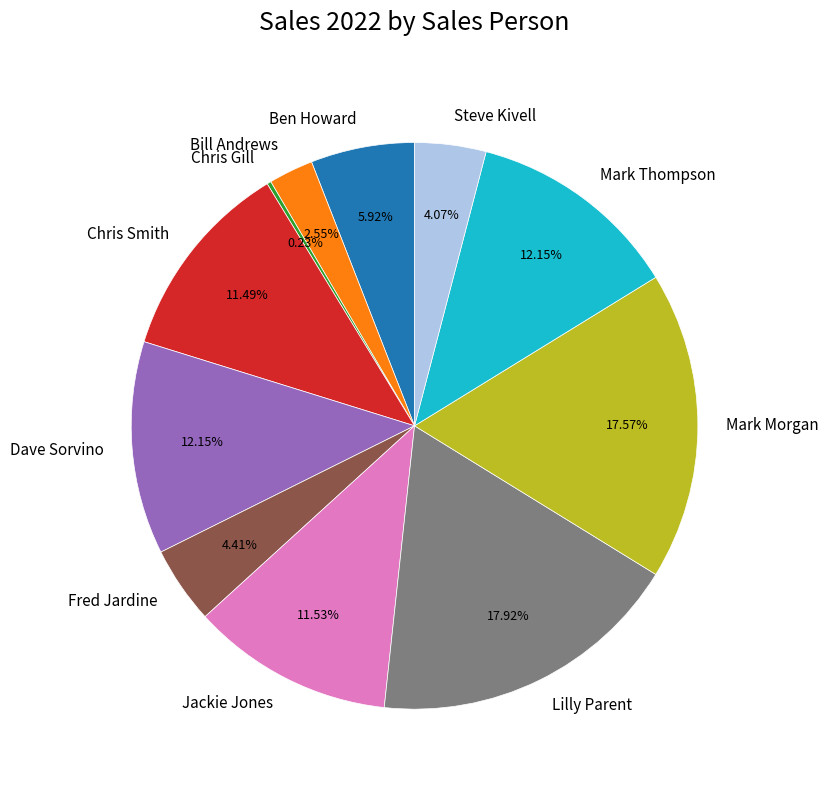

Do Mark Morgan and Bill Andrews together represent more than half of the pie?

No